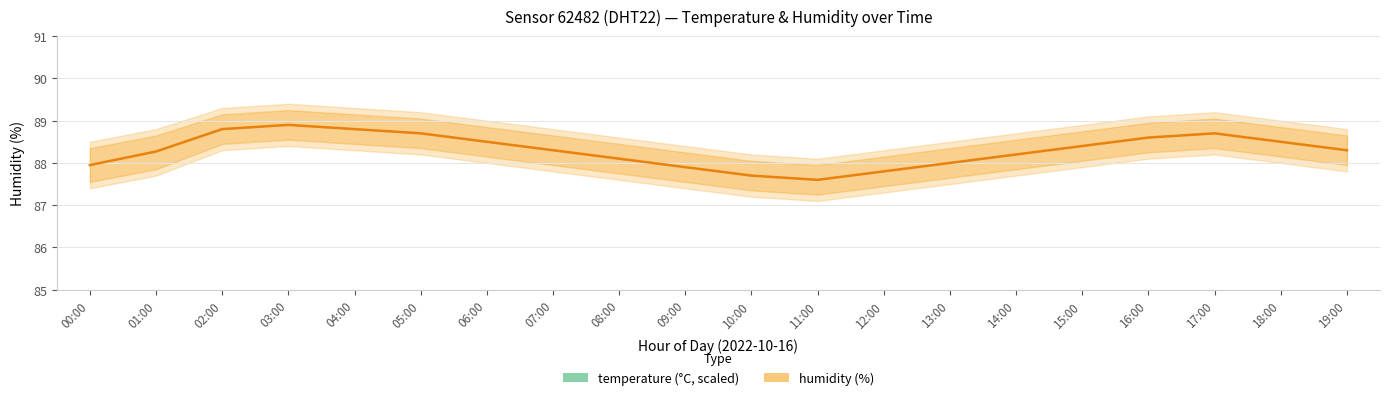

At which category does the chart reach its minimum across all series?

11:00